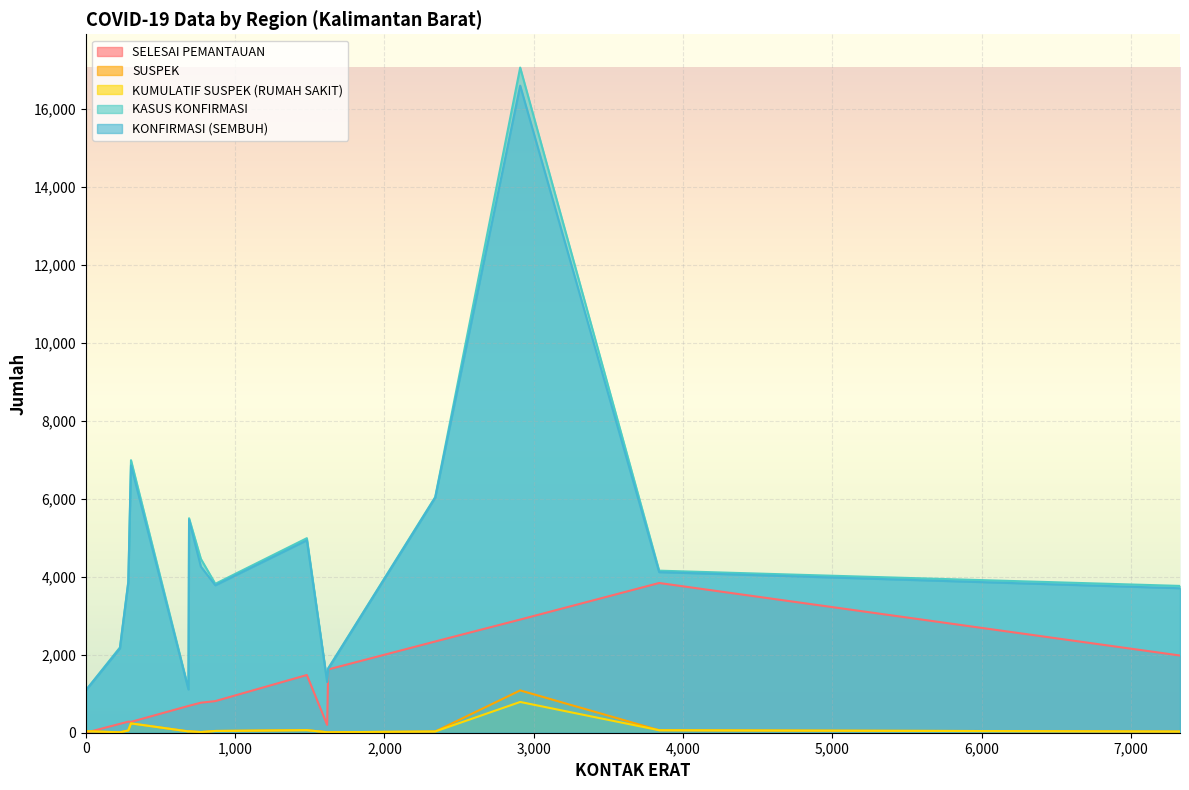

The value of SUSPEK at SINTANG is 4. True or false?

False